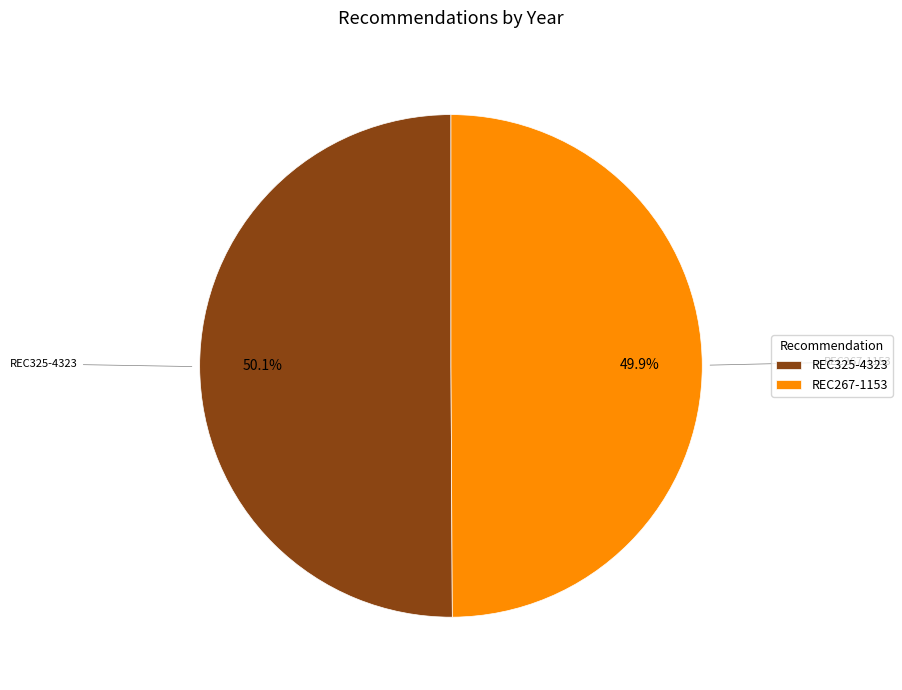

Is it true that REC325-4323 is 37% of the pie?

False